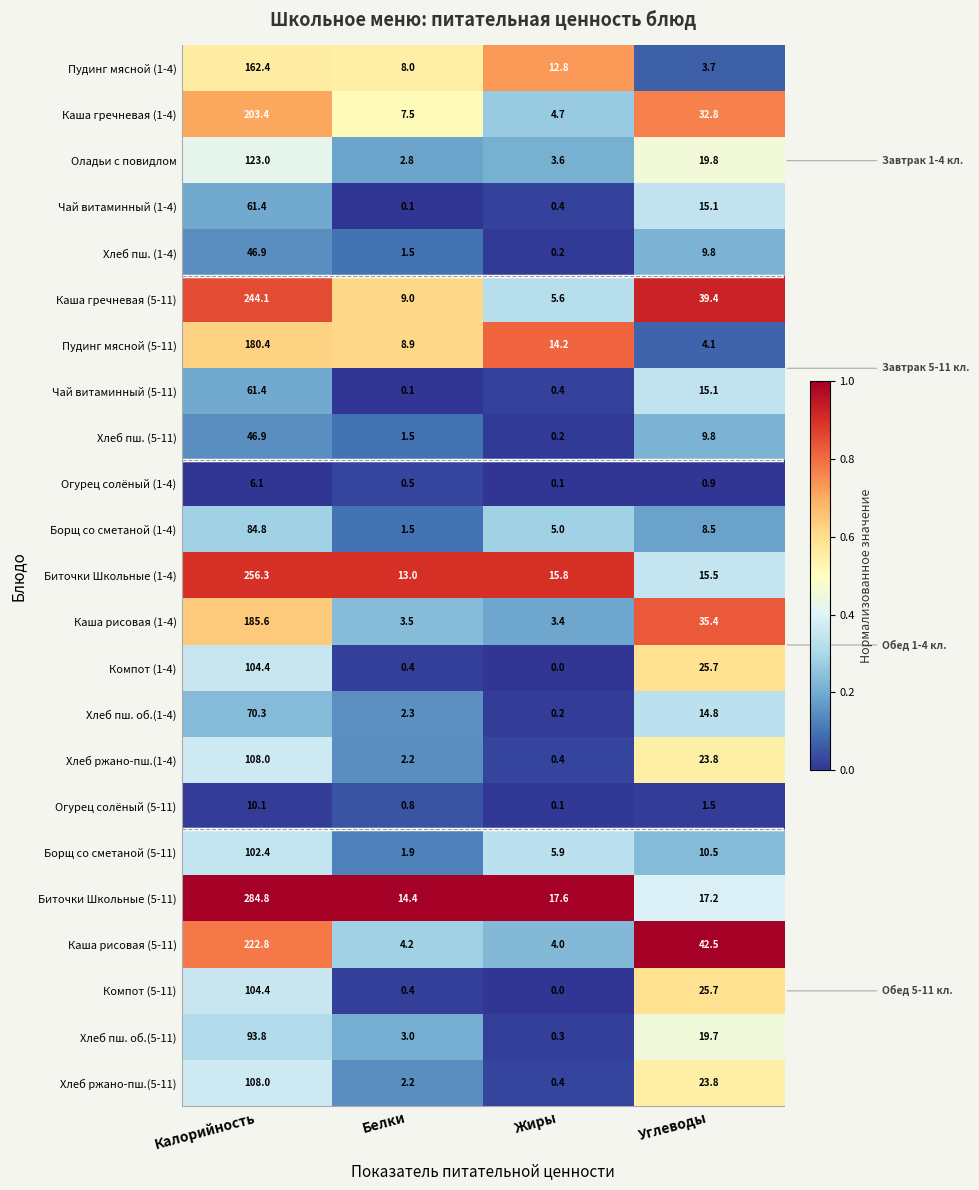

What is the sum of the Каша гречневая (5-11) values at Калорийность and Углеводы?

283.5